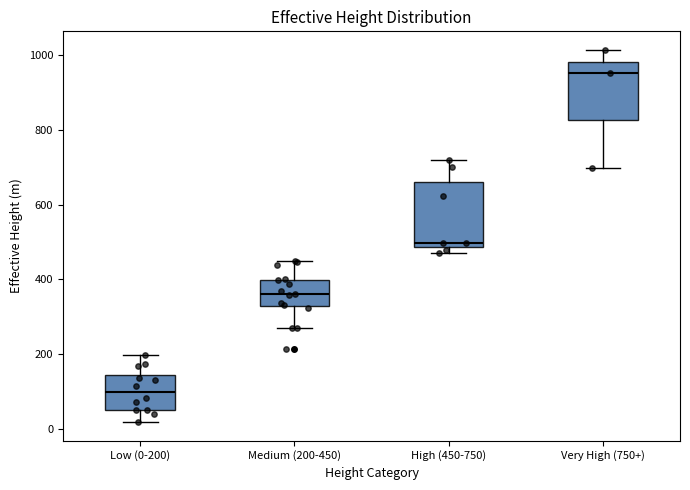

Reading left to right, transcribe this box plot: for each box, give where its median line is, the range the box spans, and where its two whiskers end, as read against the y-axis. The values are not printed on the chart, so give them approximately, as read against the axis.

Low (0-200): median 100, box 60 to 140, whiskers 20 to 200
Medium (200-450): median 360, box 320 to 400, whiskers 260 to 440
High (450-750): median 500, box 480 to 660, whiskers 480 (just below the box's lower edge) to 720
Very High (750+): median 960, box 820 to 980, whiskers 700 to 1020